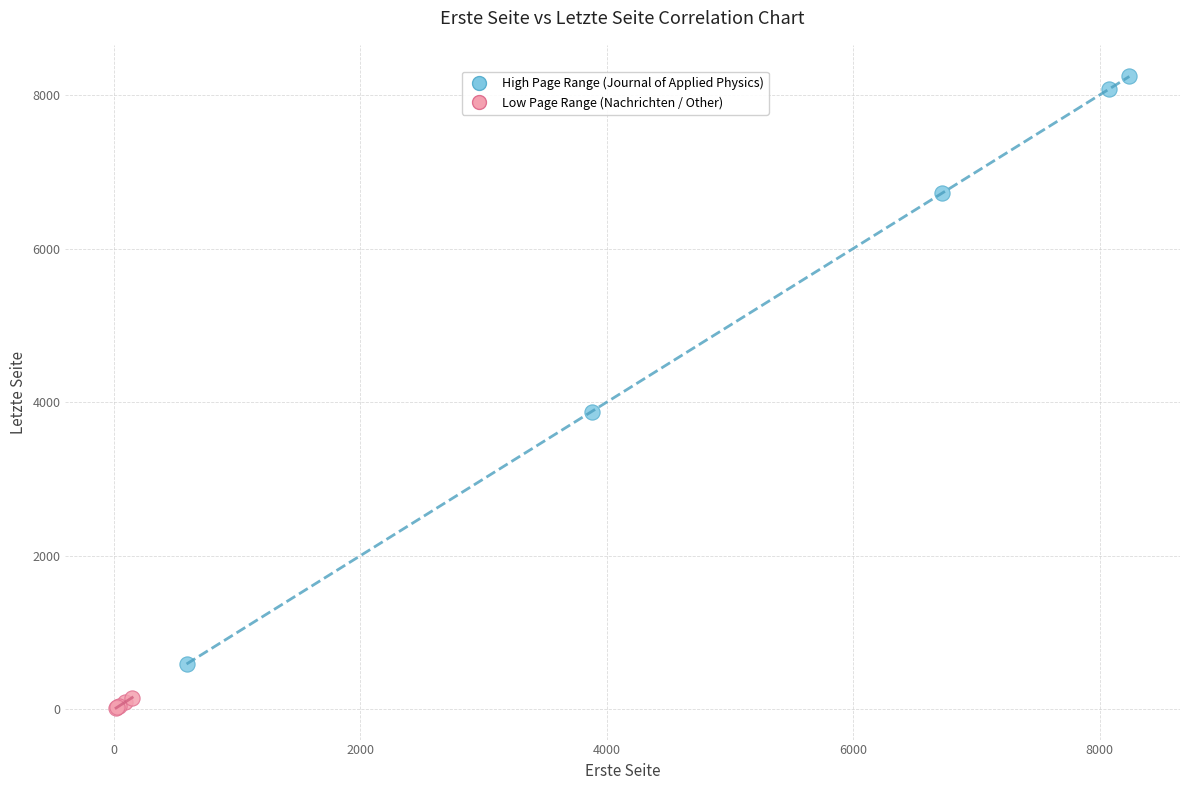

Which series contains the lowest Y value?

Low Page Range (Nachrichten / Other)